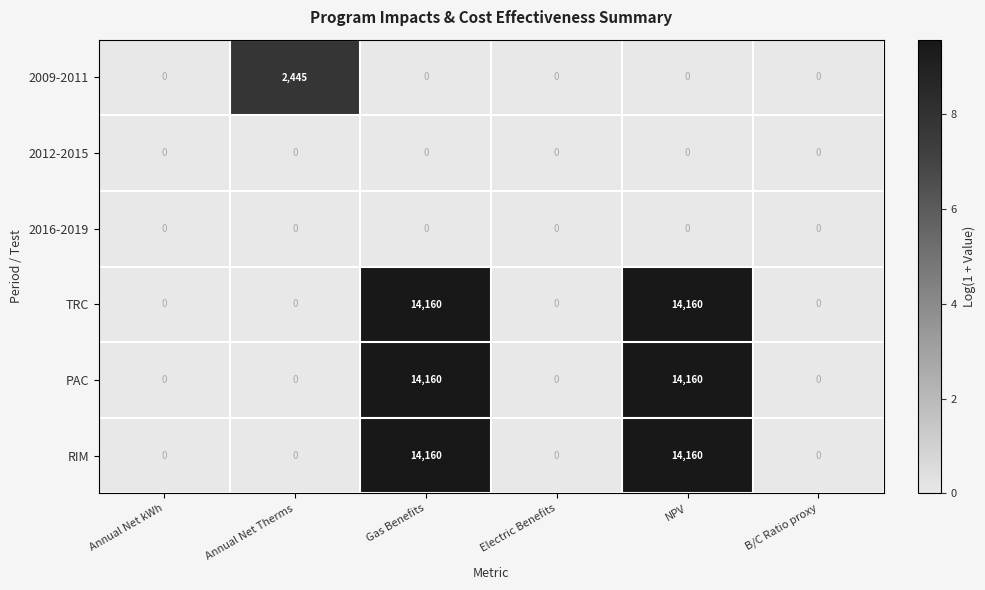

What is the difference between the maximum and second lowest values in the RIM series?

14160